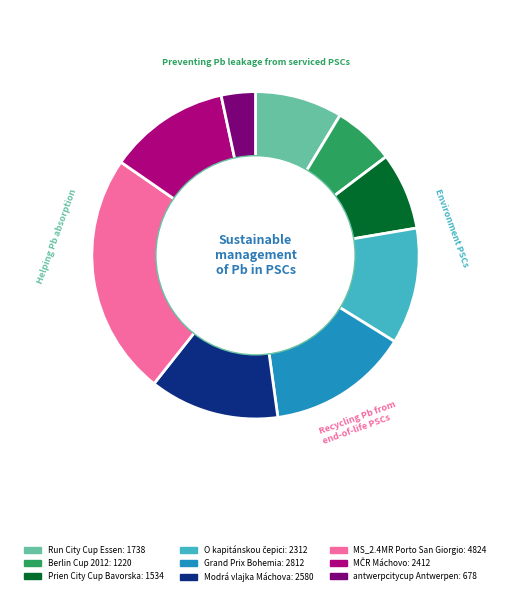

Is there a majority slice in this chart?

No